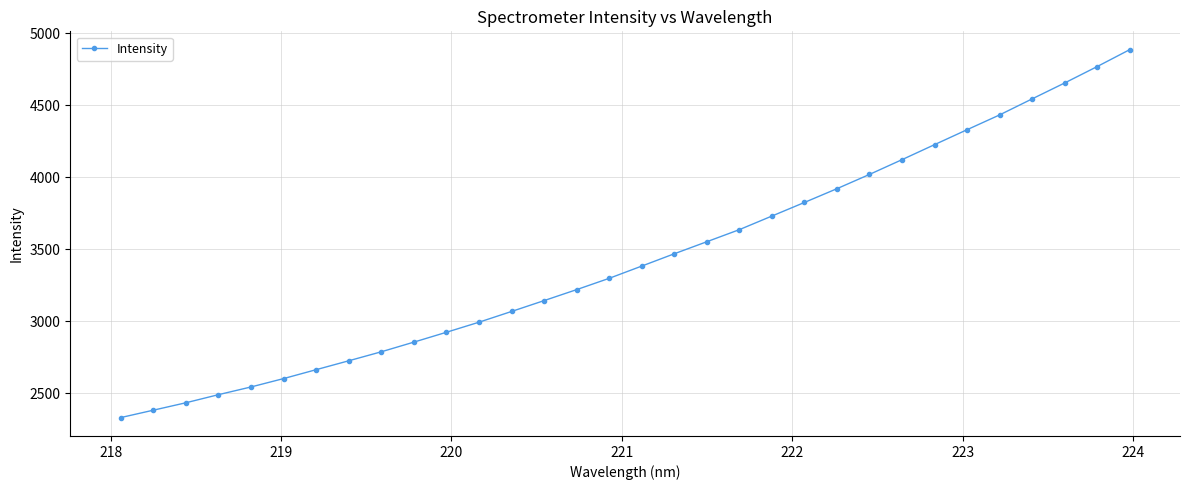

What is the difference between the second highest and second lowest values?

2387.1